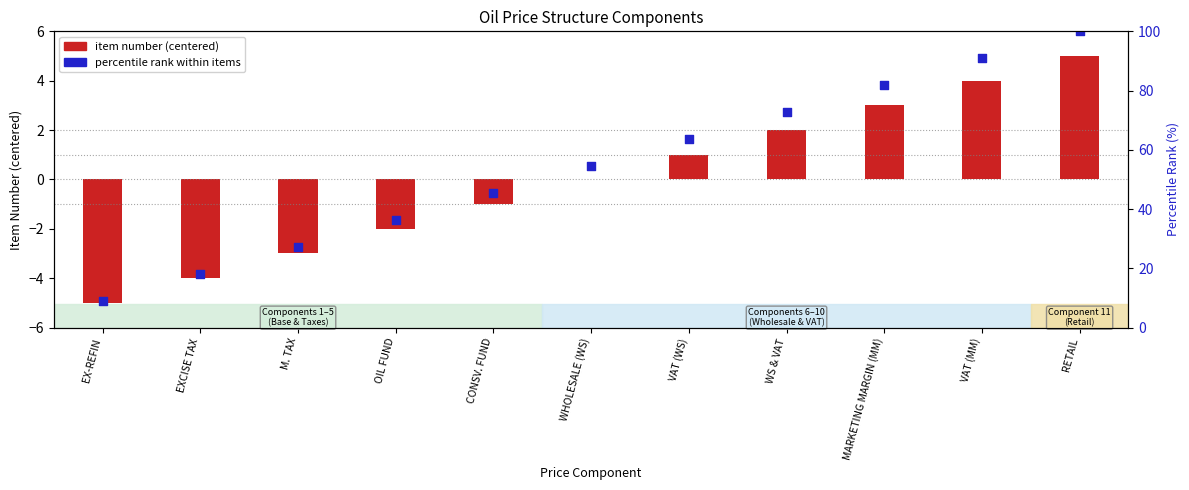

Which series contains the highest Y value?

percentile rank within items